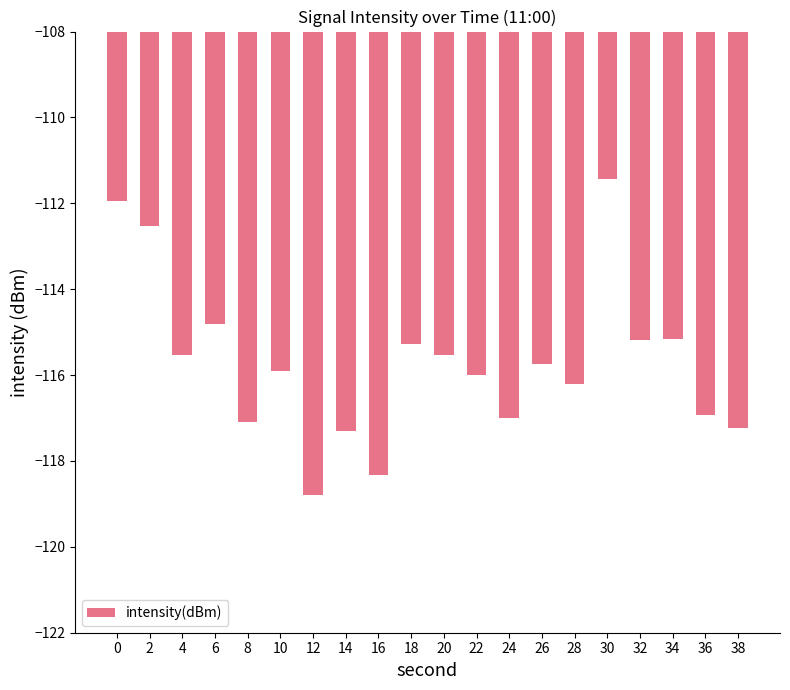

What is the difference between the maximum and minimum values?

7.4